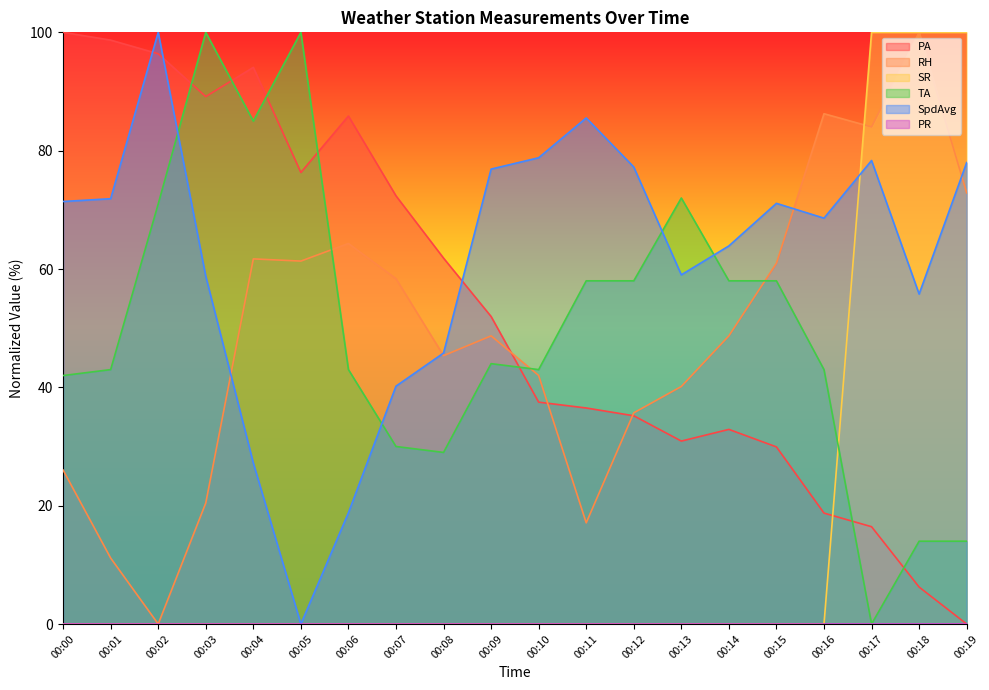

True or false: PA and TA intersect in this chart.

True